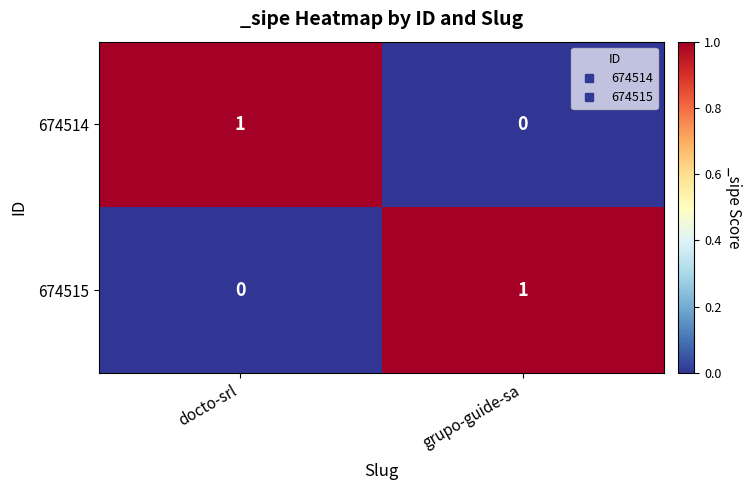

At which label does 674515 reach its minimum?

docto-srl